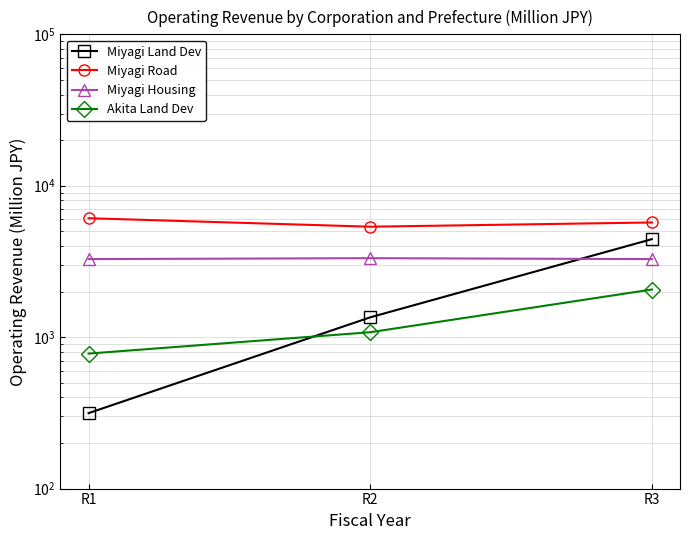

List the series in order of their overall mean, highest first.

Miyagi Road, Miyagi Housing, Miyagi Land Dev, Akita Land Dev